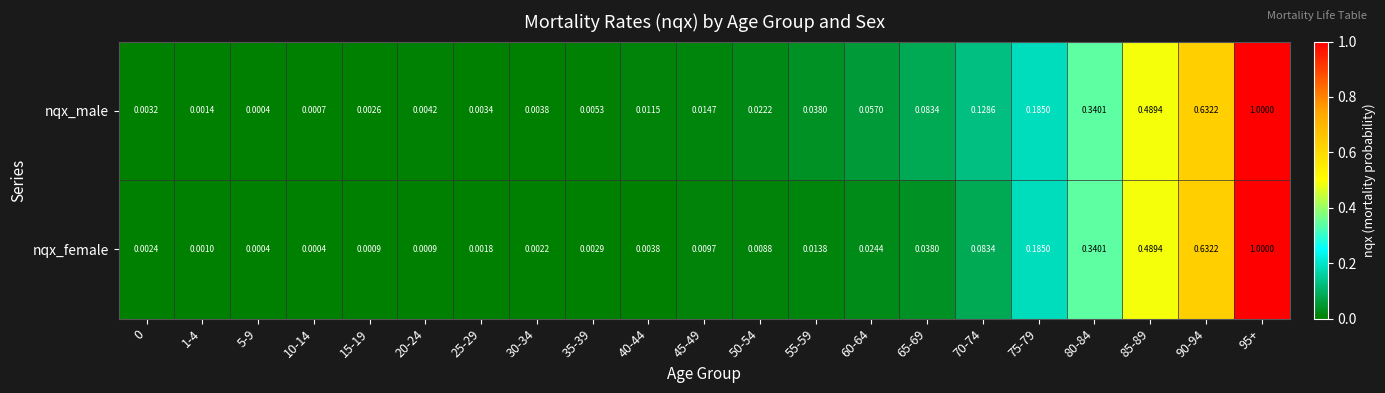

List the series in order of their overall mean, lowest first.

nqx_female, nqx_male